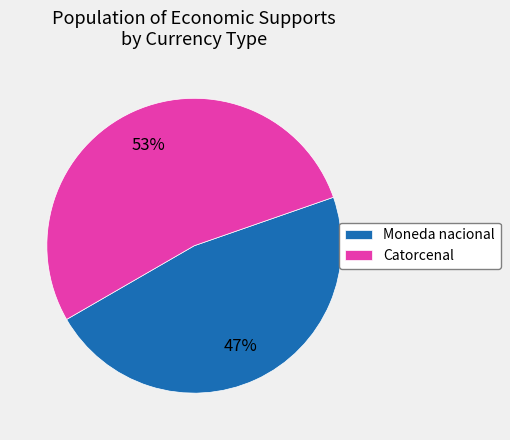

What is the ratio of the value at Catorcenal to the value at Moneda nacional?

1.1